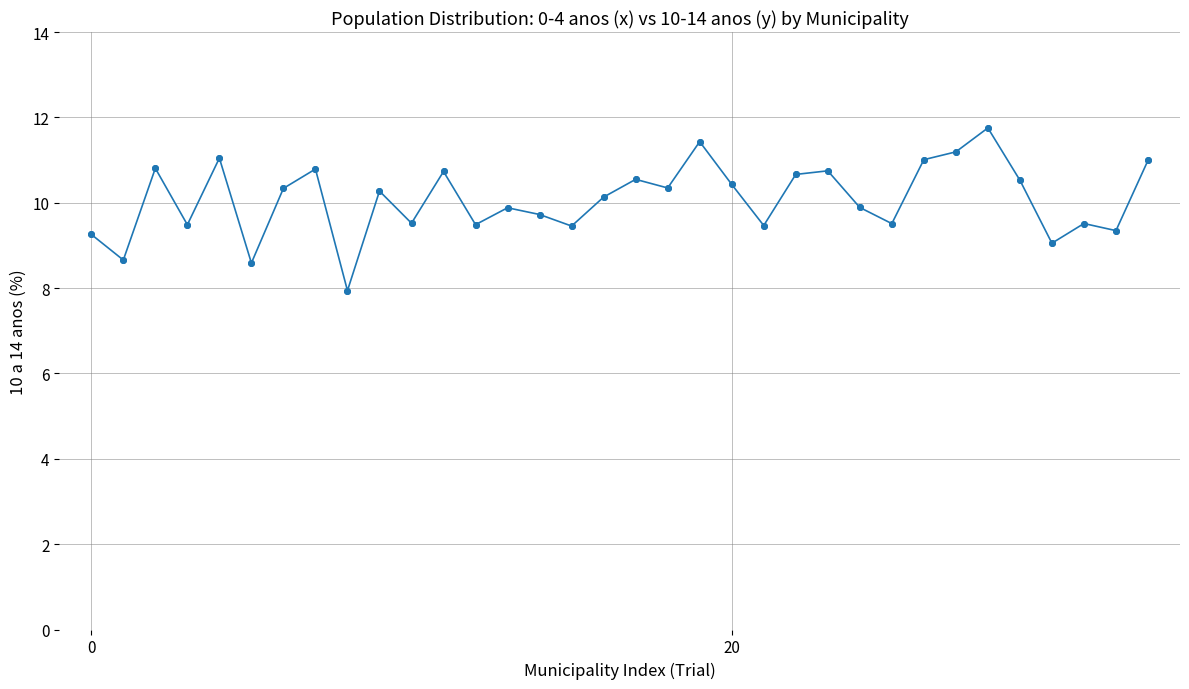

What is the maximum value shown in the chart?

11.8